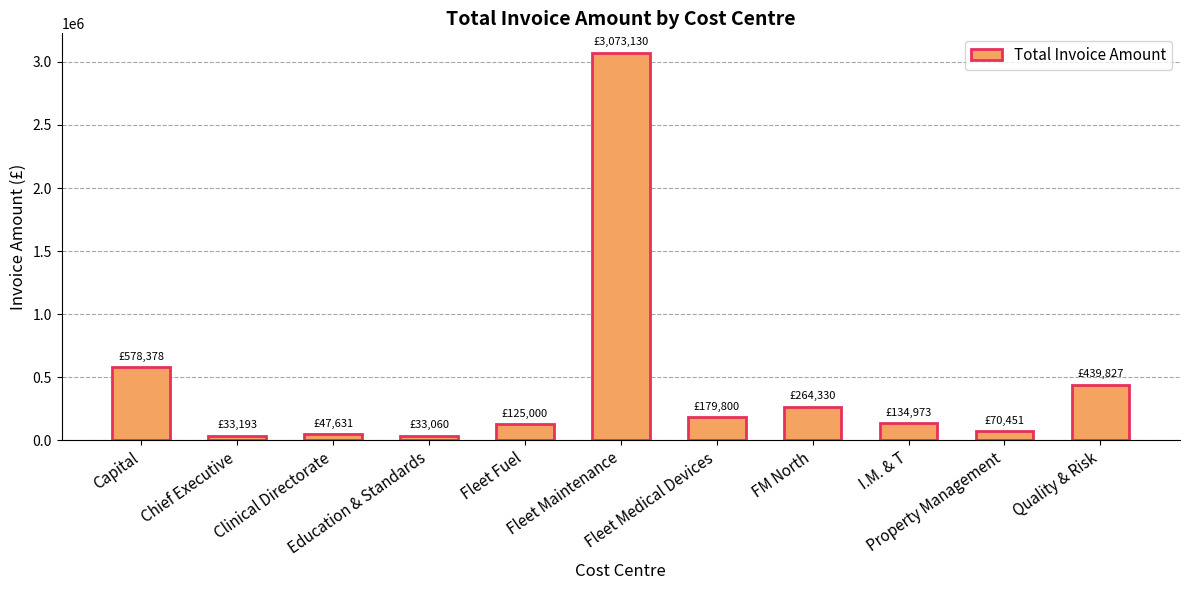

What is the value of the 11th bar from the left?

439826.6